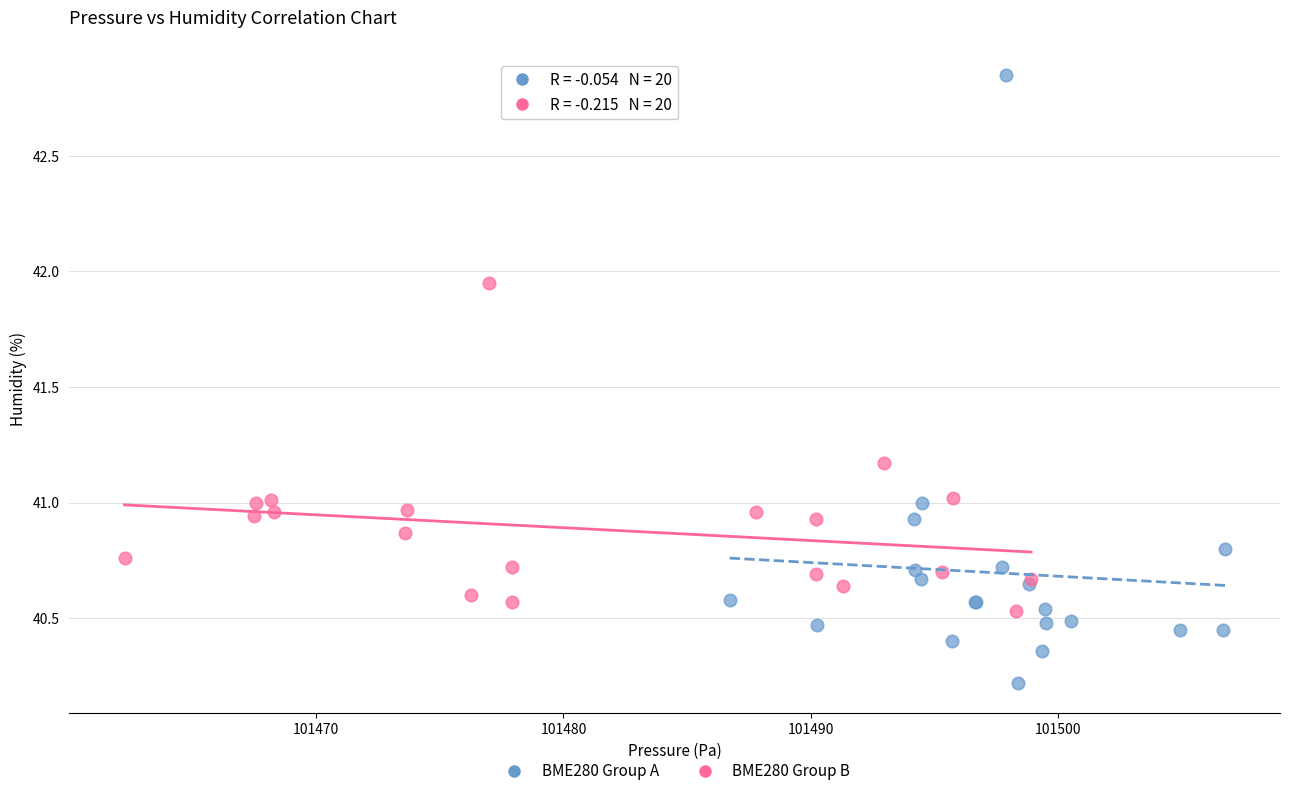

Which series has the largest Y range (max minus min)?

BME280 Group A